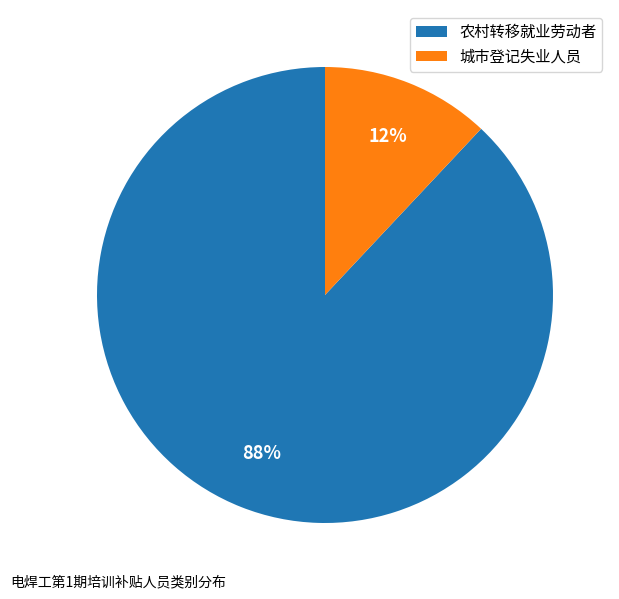

Does 城市登记失业人员 represent more than half of the total?

No